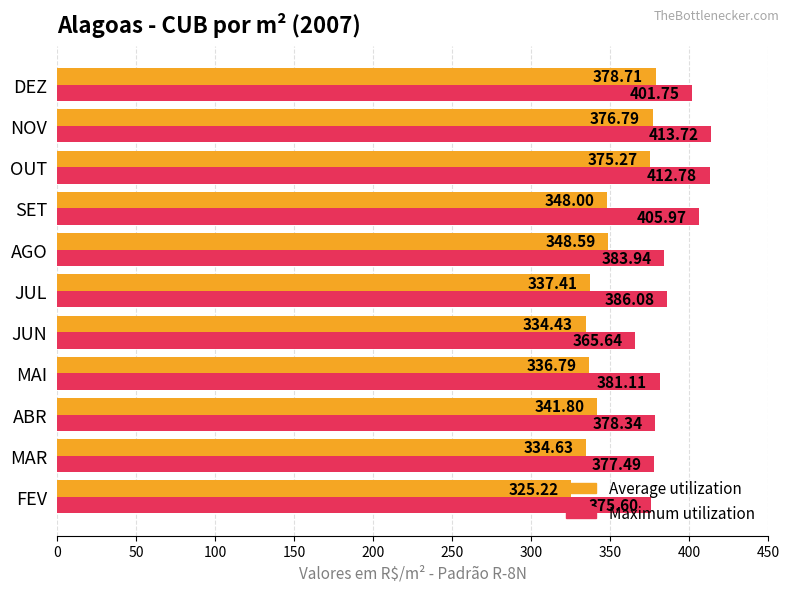

What is the maximum value for Maximum utilization?

413.7